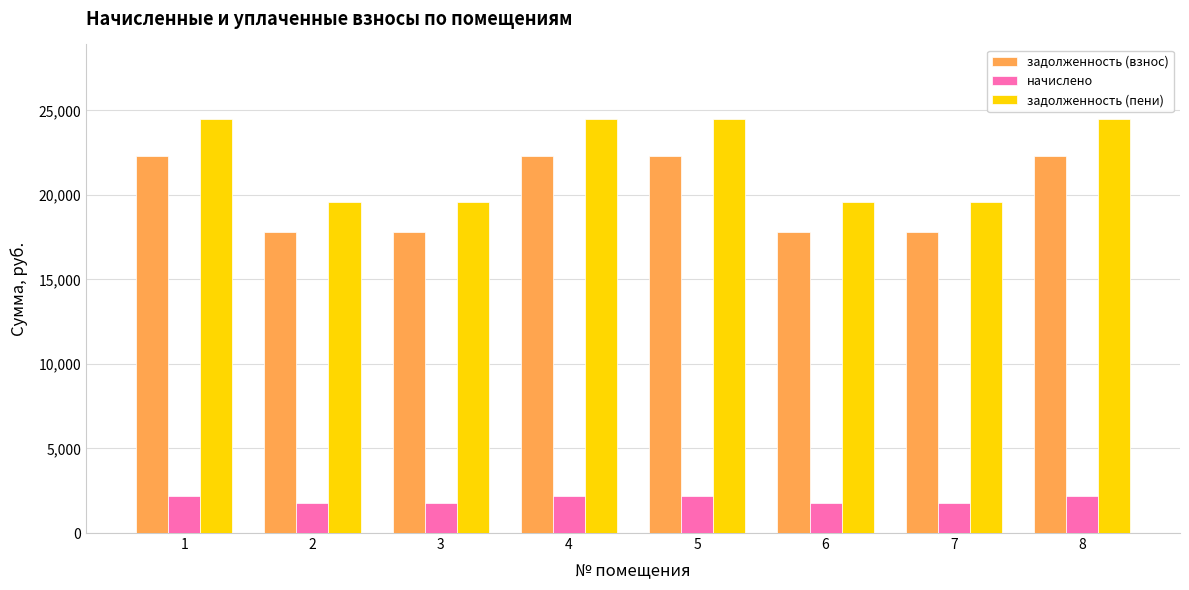

At how many categories does at least one series exceed 3605?

8